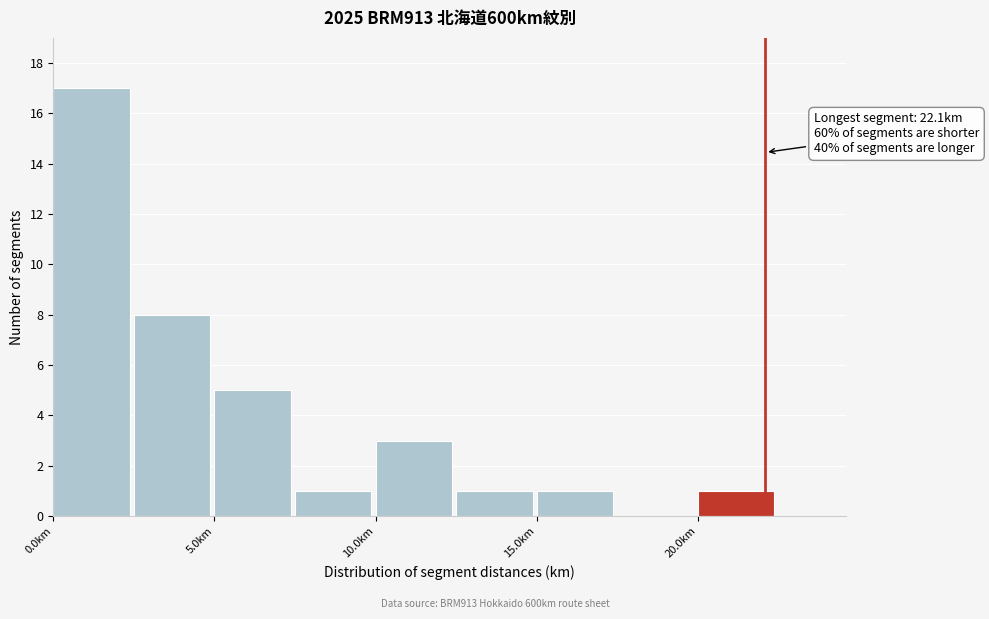

Which range on the x-axis has the tallest bar?

0.0 to 2.5